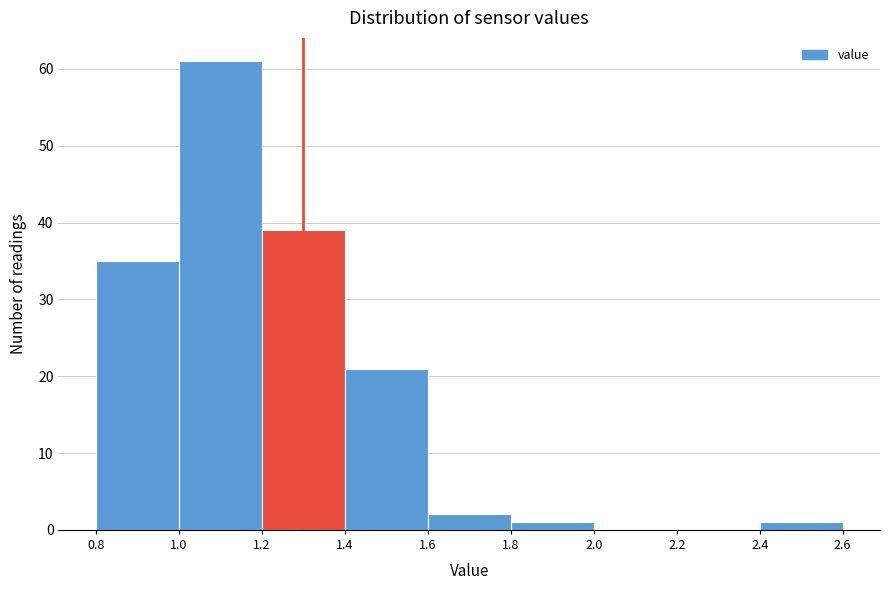

Reading left to right, transcribe this chart: for each bar, give the range it covers on the x-axis and its height. The values are not printed on the chart, so give them approximately, as read against the axis.

0.8 to 1.0: 35
1.0 to 1.2: 61
1.2 to 1.4: 39
1.4 to 1.6: 21
1.6 to 1.8: 2
1.8 to 2.0: 1
2.0 to 2.2: 0
2.2 to 2.4: 0
2.4 to 2.6: 1